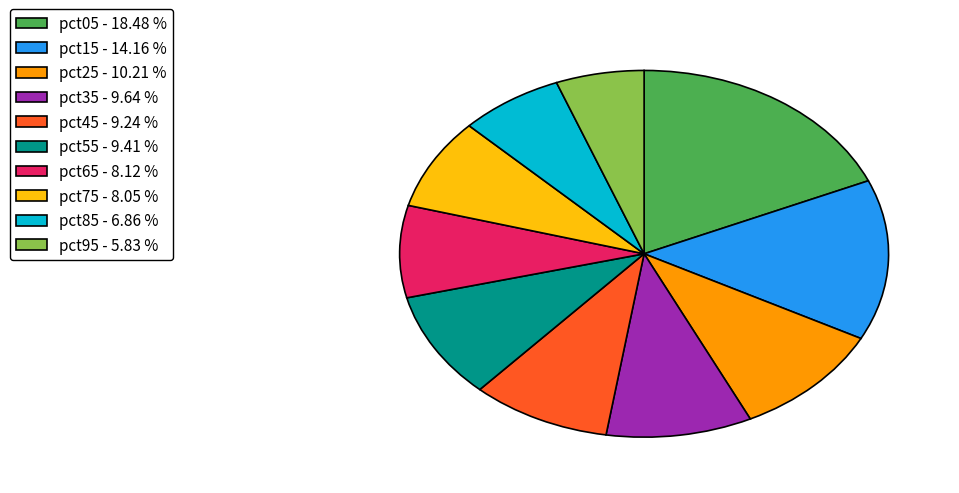

Do pct05 and pct15 together represent more than half of the pie?

No